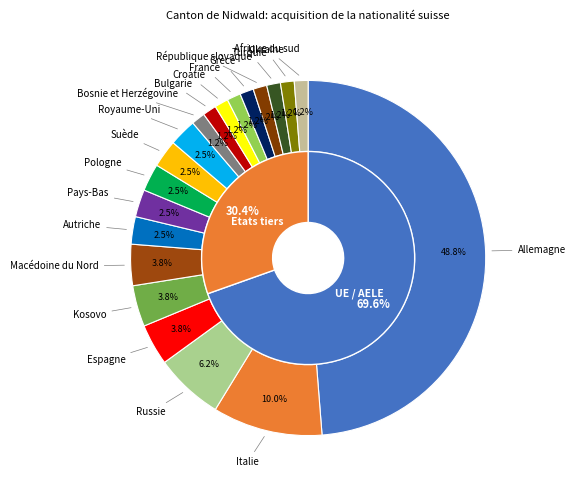

Approximately how many times larger is the value at France compared to Bulgarie?

1.0